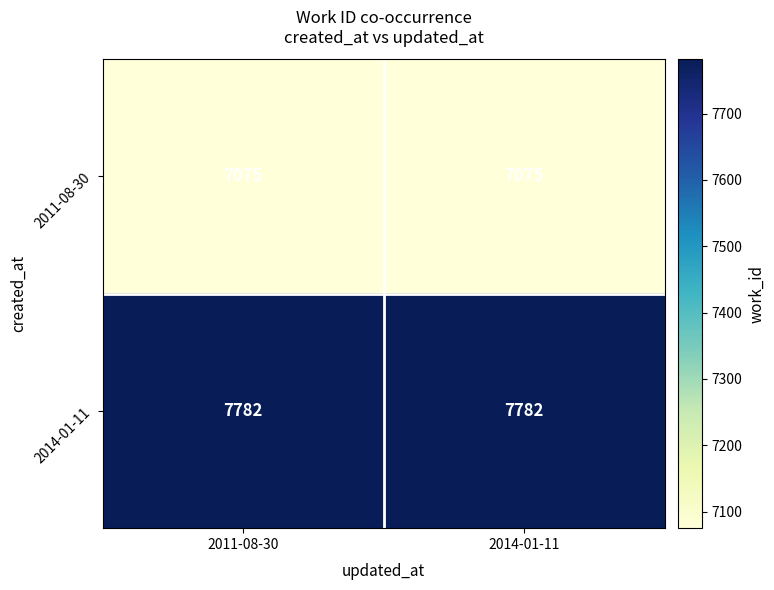

What value does the 2014-01-11 series have at 2014-01-11?

7782